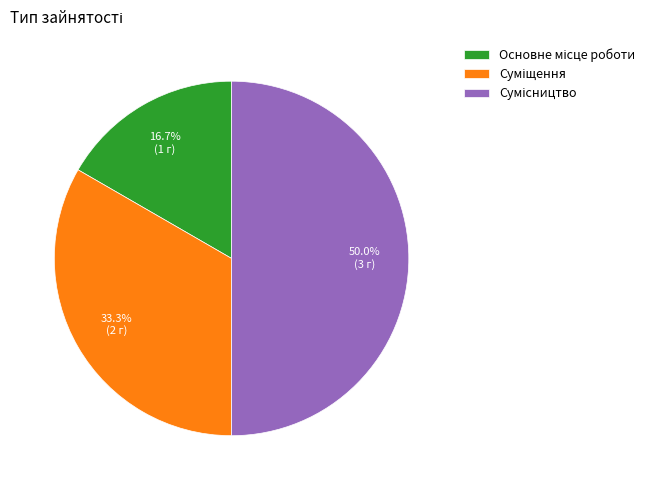

How many segments does this pie chart have?

3